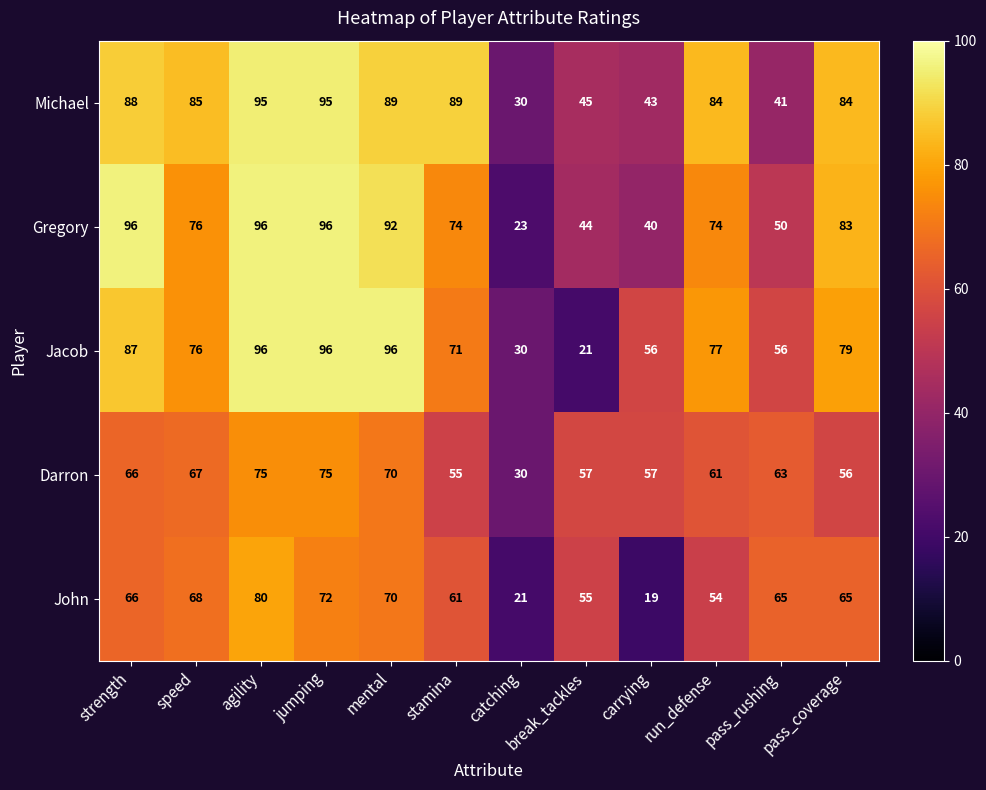

What is the maximum value for Jacob?

96